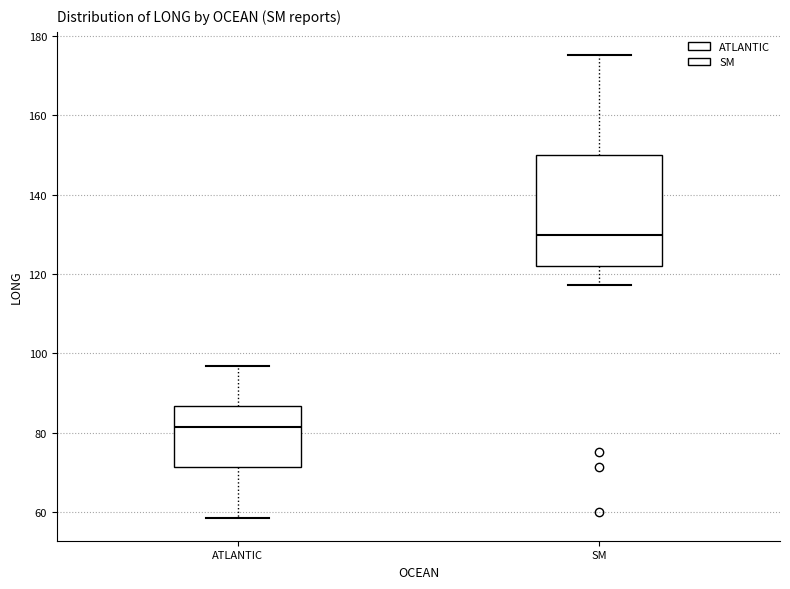

Reading left to right, read every box against the y-axis: the position of its median line, the range the box covers, and the ends of its whiskers. The values are not printed on the chart, so give them approximately, as read against the axis.

ATLANTIC: median 82, box 72 to 86, whiskers 58 to 96
SM: median 130, box 122 to 150, whiskers 118 to 176